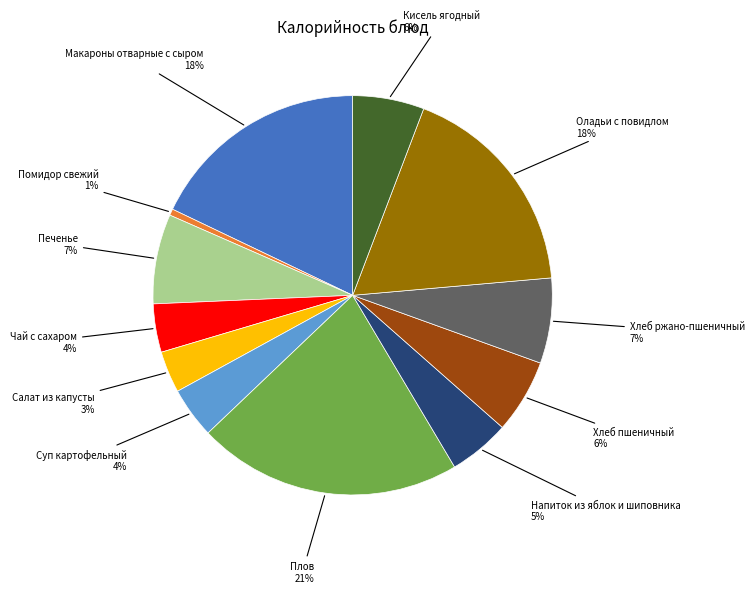

To the nearest percent, what is the average slice percentage?

8%